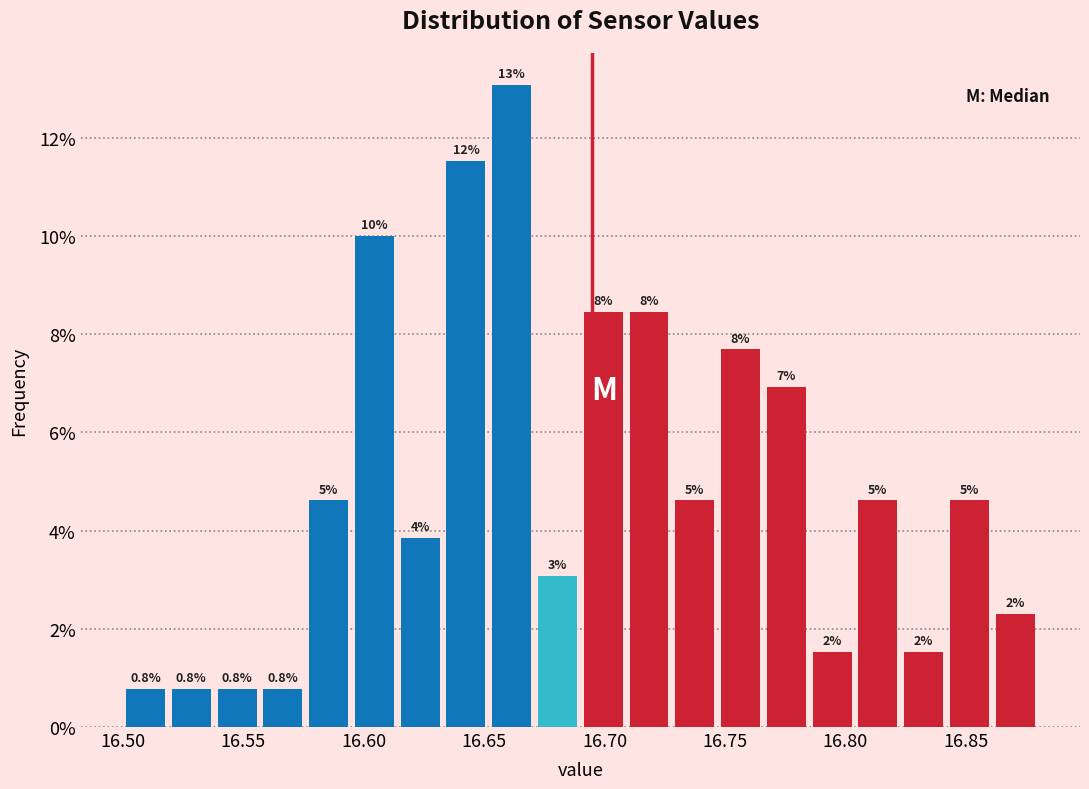

Around what value on the x-axis is the tallest bar? Give the approximate position of its centre, as read against the axis.

16.660